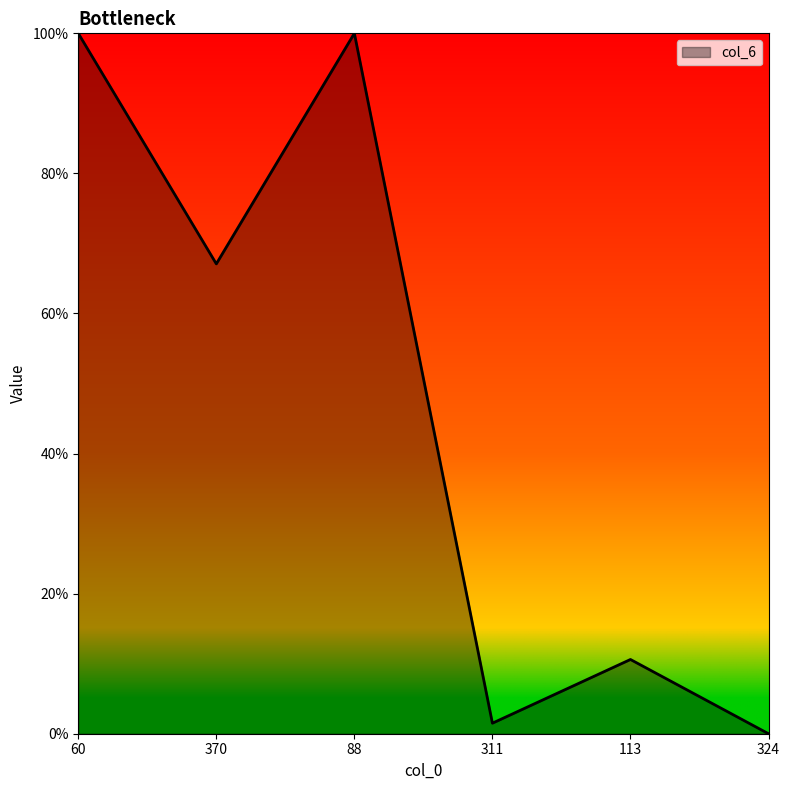

What is the sum of the values at 60 and 311?

1.0